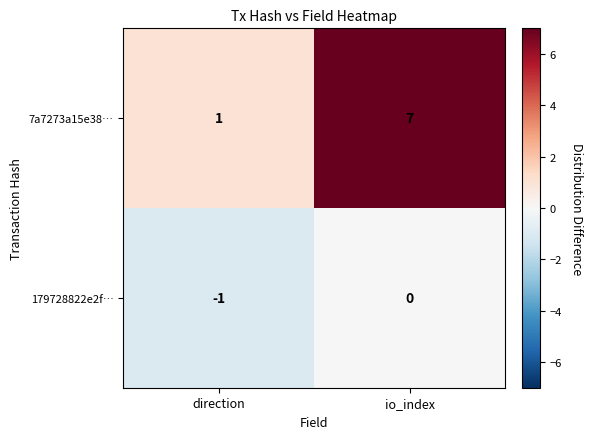

At which label does 7a7273a15e38… reach its peak?

io_index